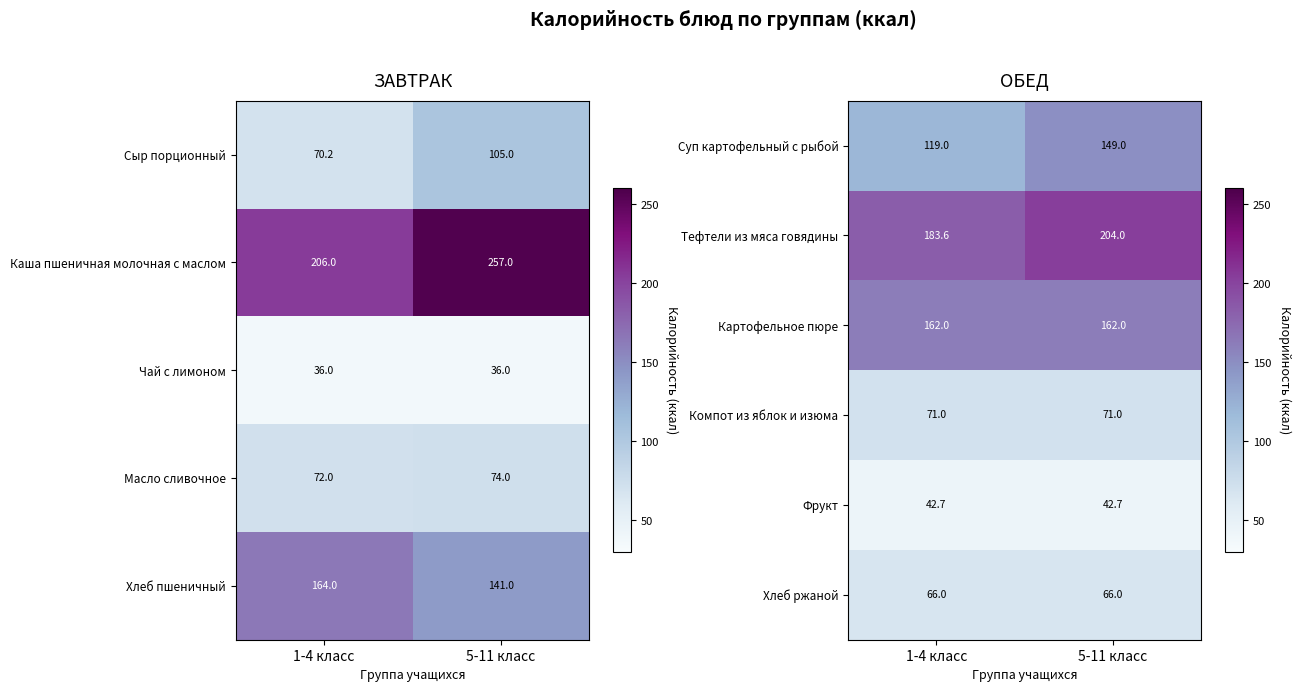

How many series are shown in this chart?

6